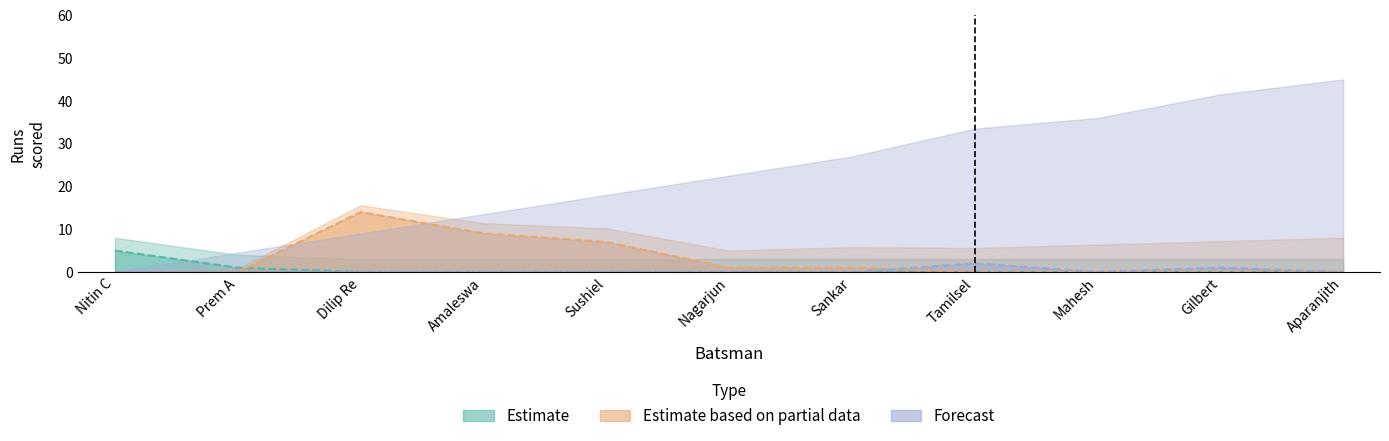

Reading left to right, what are all the values shown in this chart?

Estimate: 5	1	0	0	0	0	0	0	0	0	0
Estimate based on partial data: 0	0	14	9	7	1	1	0	0	0	0
Forecast: 0	0	0	0	0	0	0	2	0	1	0